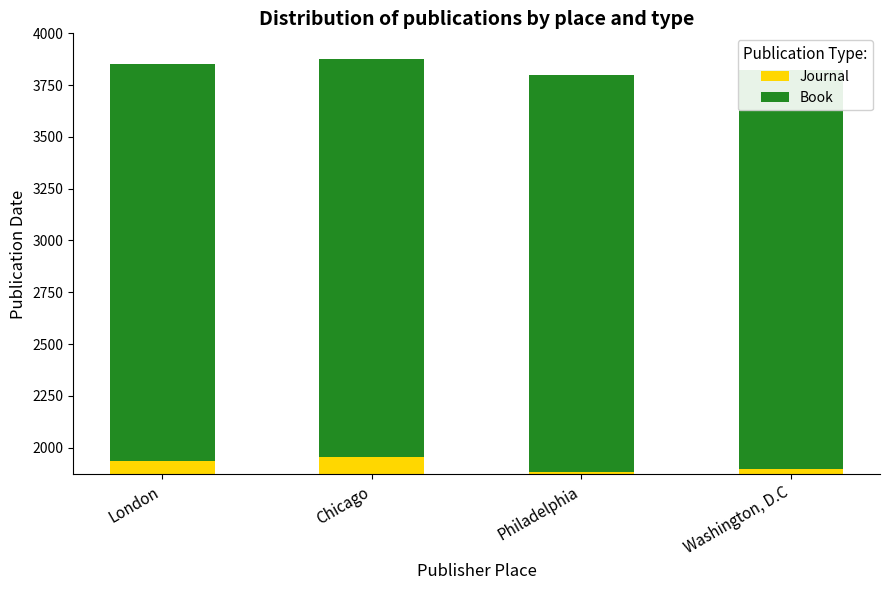

What position from the left is Washington, D.C?

4